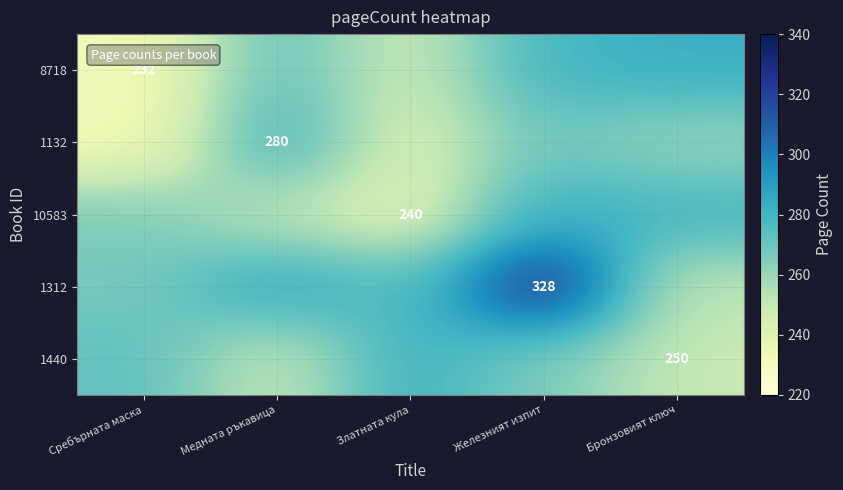

What is the approximate value of 10583 at Железният изпит?

281.4